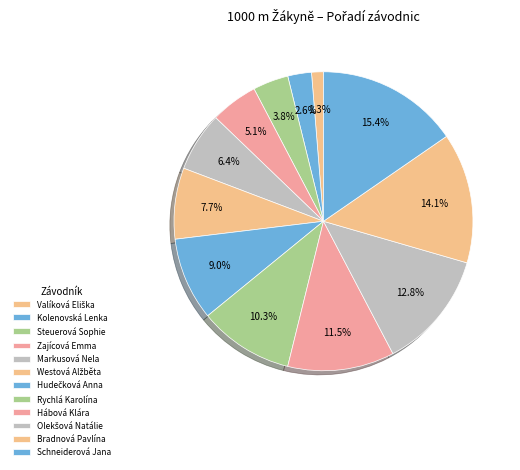

Count the number of slices in the pie.

12